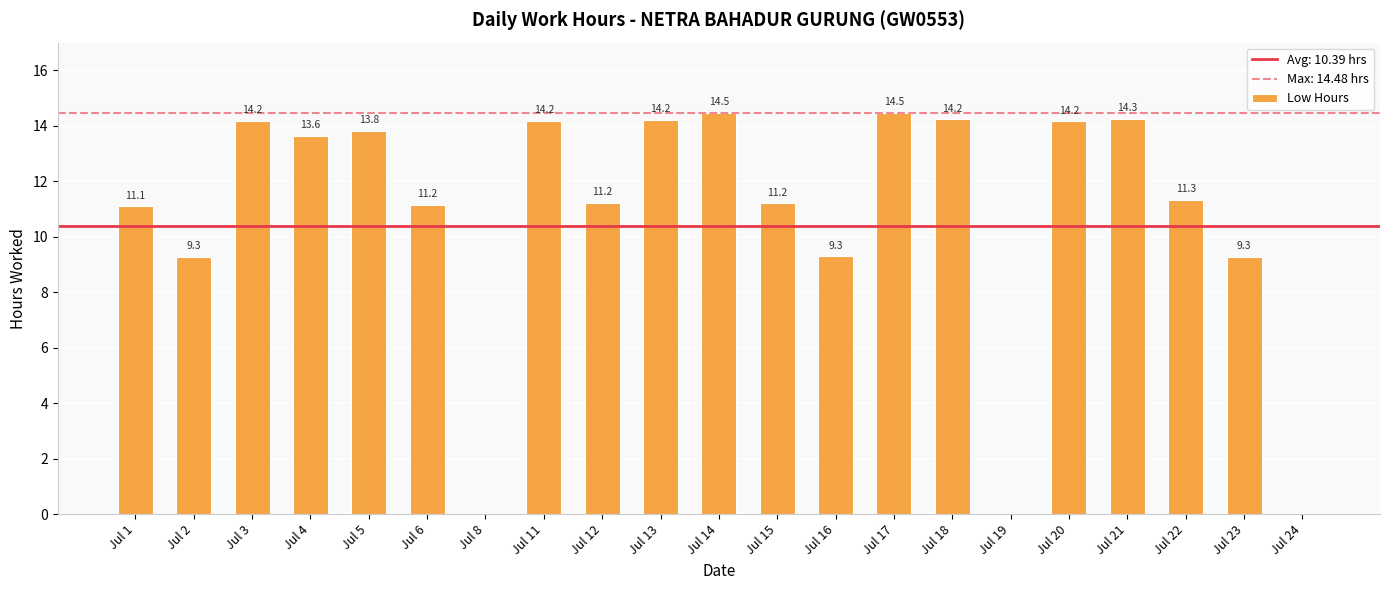

Reading right to left, transcribe all the data shown in this chart.

Jul 24=0.0	Jul 23=9.3	Jul 22=11.3	Jul 21=14.3	Jul 20=14.2	Jul 19=0.0	Jul 18=14.2	Jul 17=14.5	Jul 16=9.3	Jul 15=11.2	Jul 14=14.5	Jul 13=14.2	Jul 12=11.2	Jul 11=14.2	Jul 8=0.0	Jul 6=11.2	Jul 5=13.8	Jul 4=13.6	Jul 3=14.2	Jul 2=9.3	Jul 1=11.1